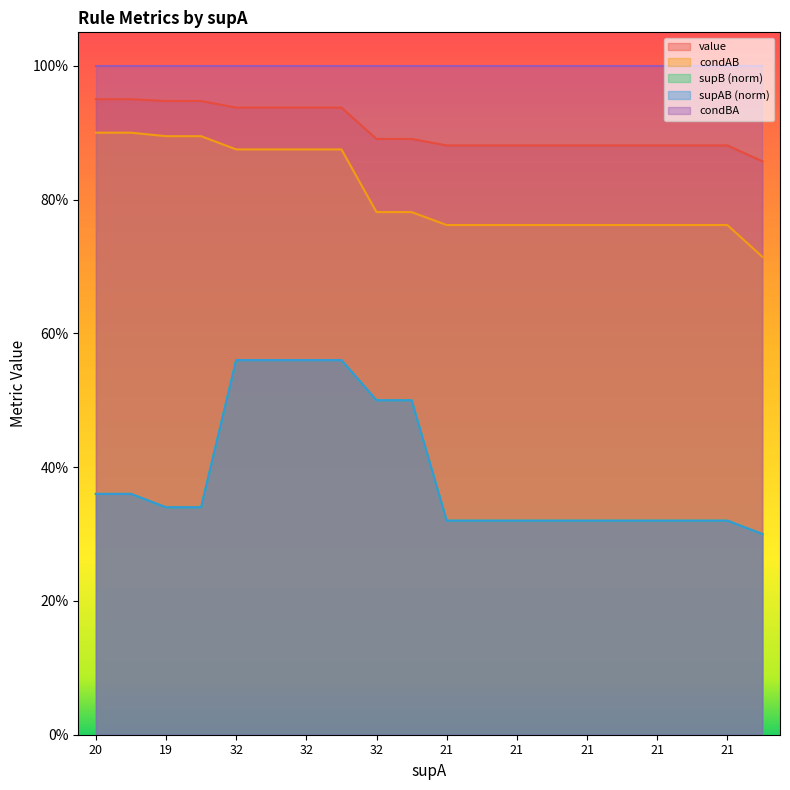

Read the supB value at 13.

0.3